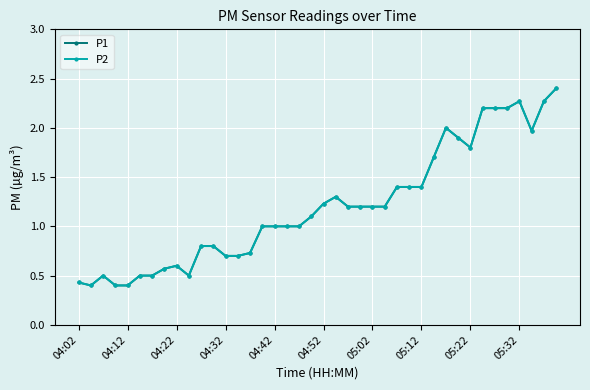

Does the chart have visible grid lines?

Yes